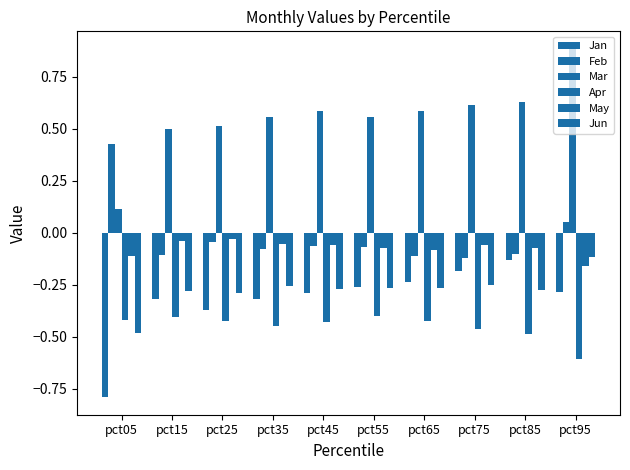

True or false: Feb has a value of -0.1 at pct15.

True